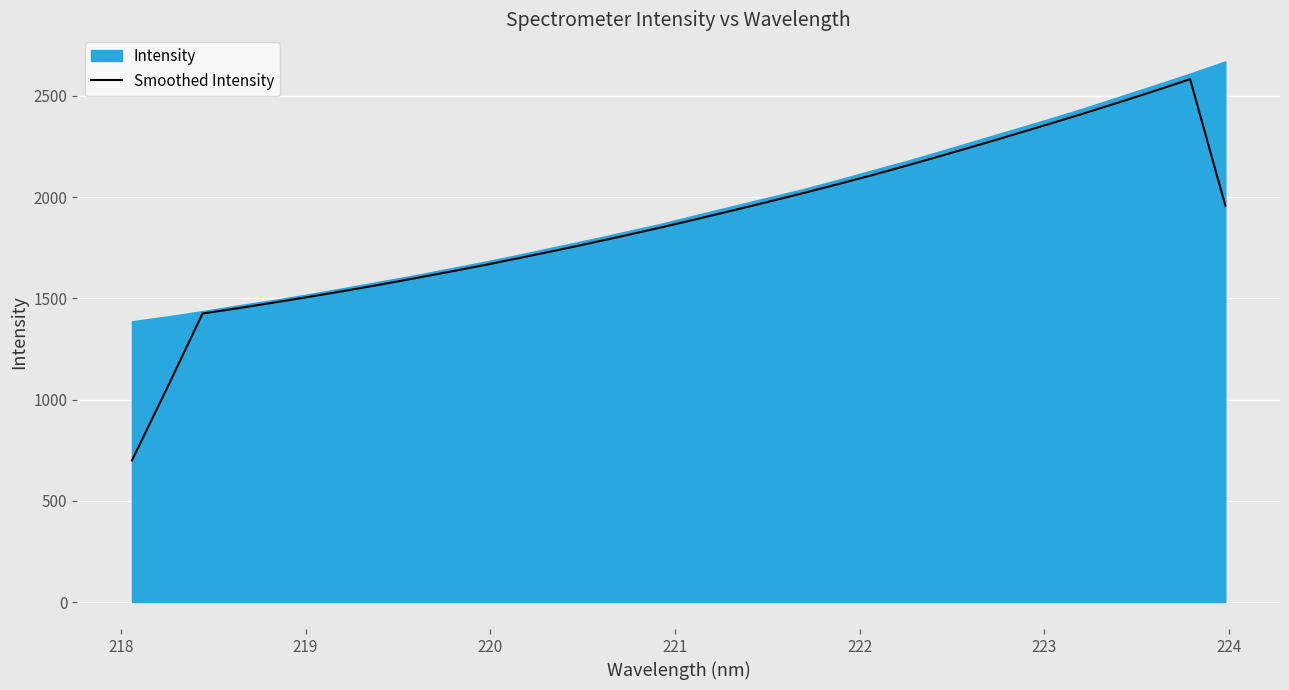

What is the highest value of the Smoothed Intensity series?

2582.8